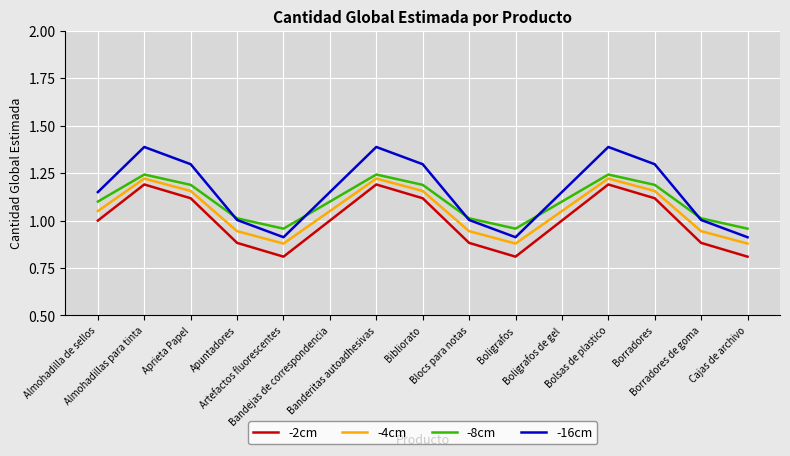

Rank the series by their average value, from lowest to highest.

-2cm, -4cm, -8cm, -16cm